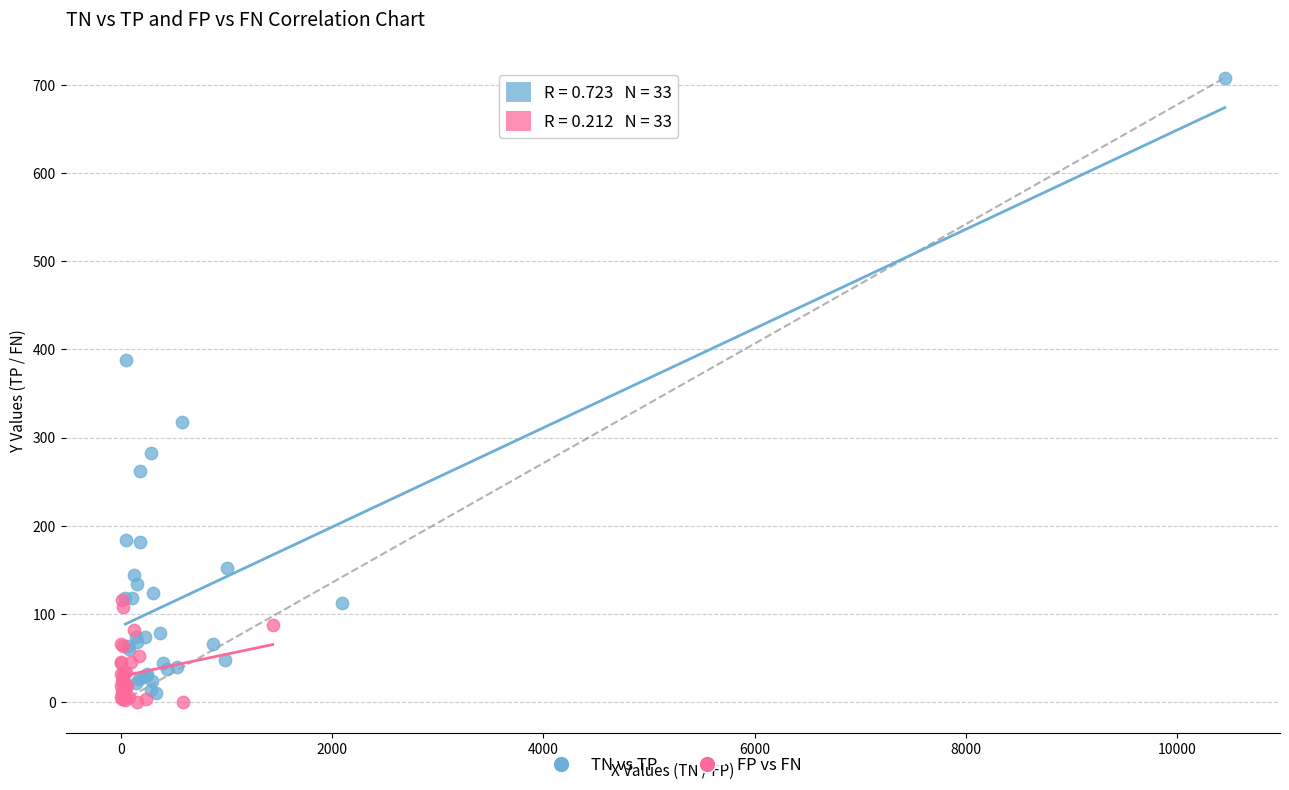

Which series has the widest spread of Y values?

TN vs TP